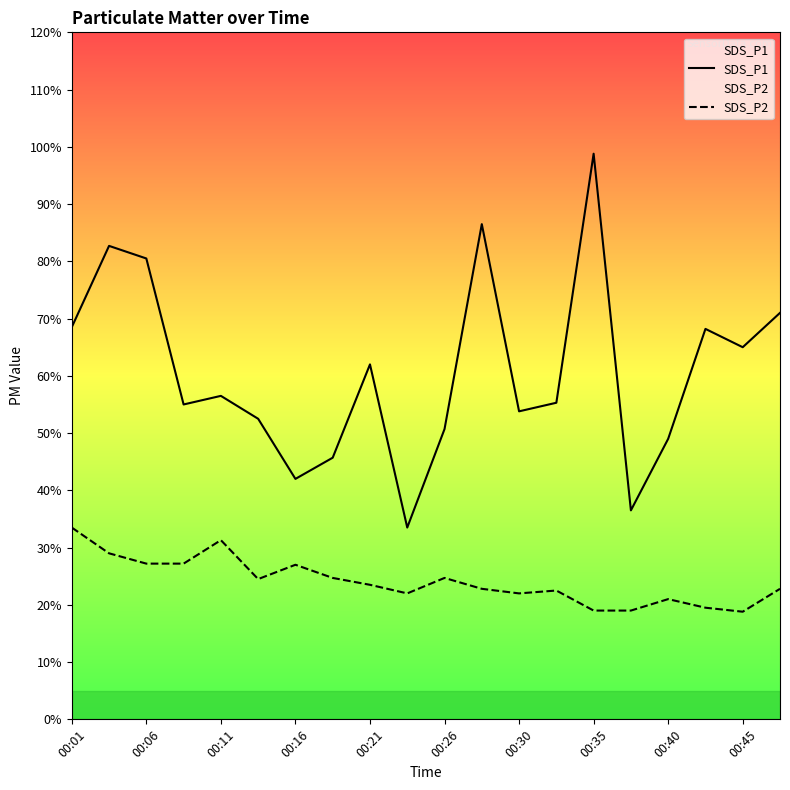

What is the minimum value for SDS_P2?

1.9